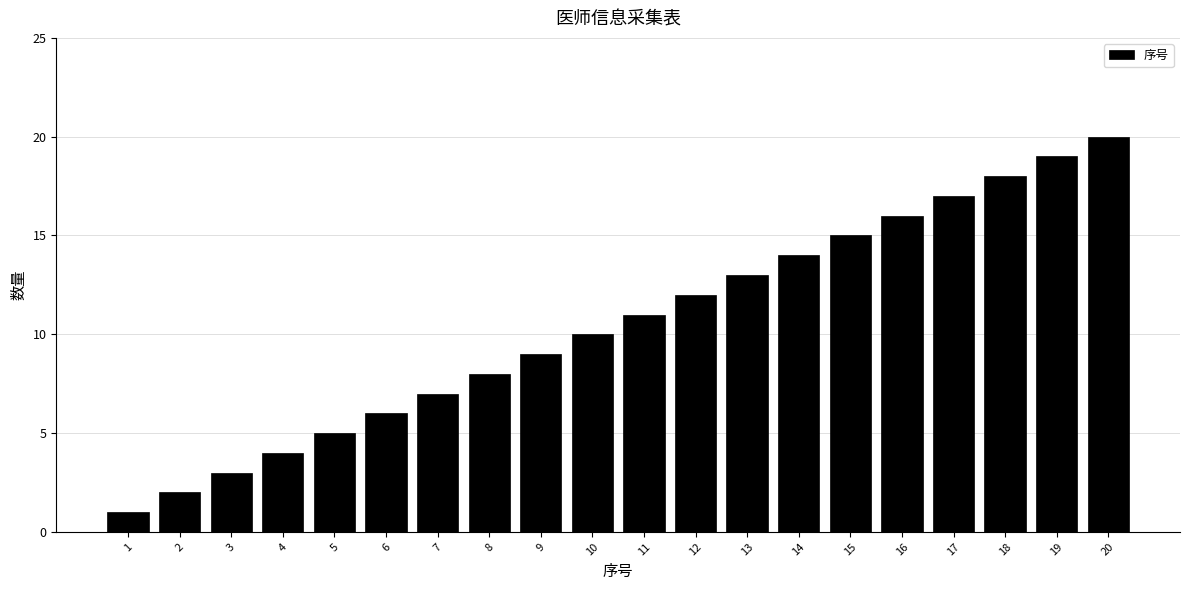

What is the maximum value shown in the chart?

20